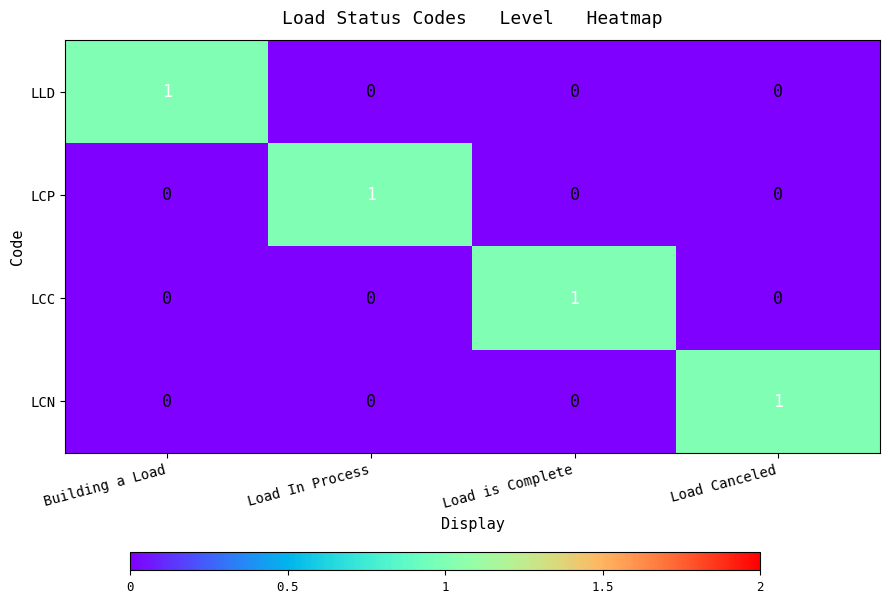

The value of LLD at Load is Complete is -1. True or false?

False